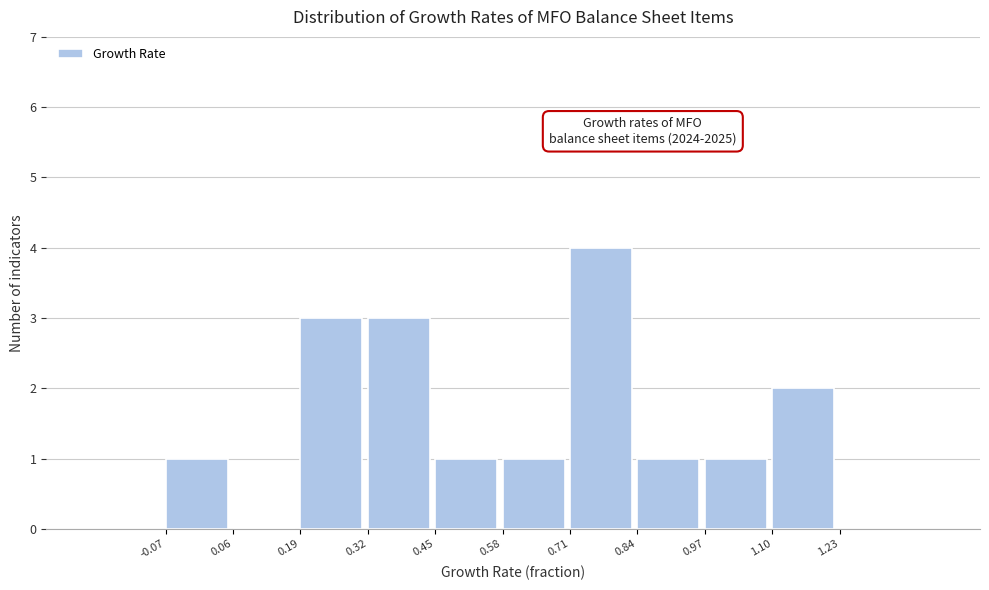

Which range on the x-axis has the tallest bar?

0.71 to 0.84